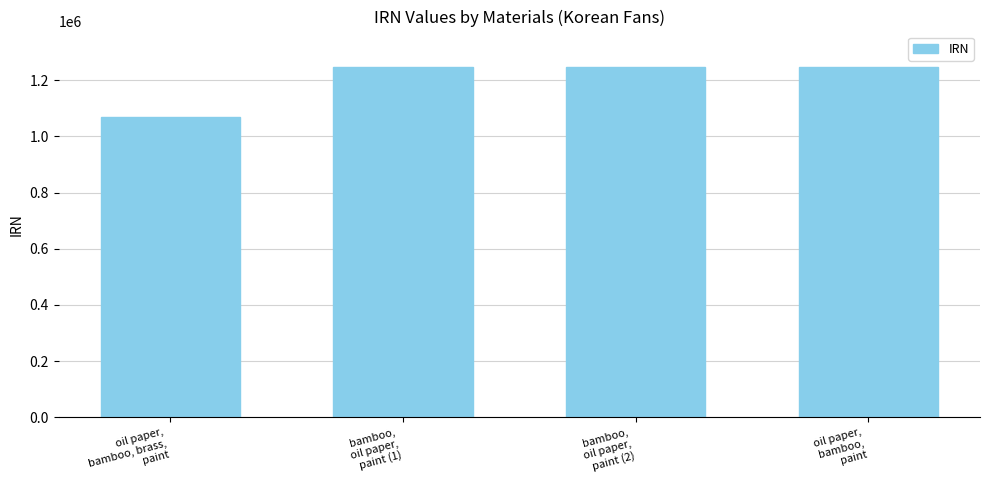

What is the value of the 2nd bar from the left?

1248306